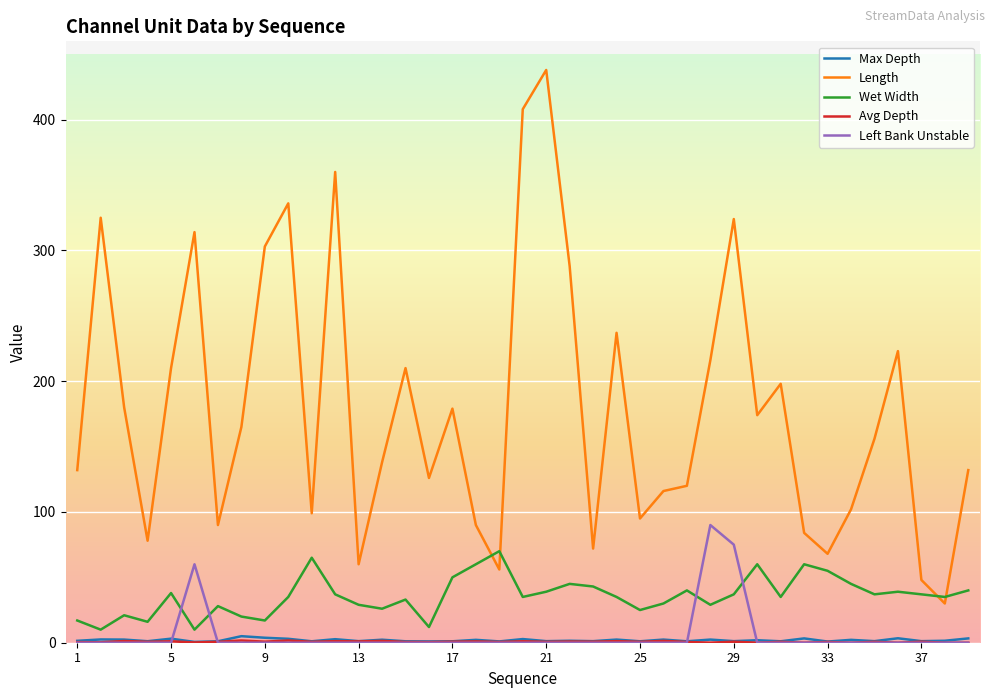

Which series has the largest total across all categories?

Length